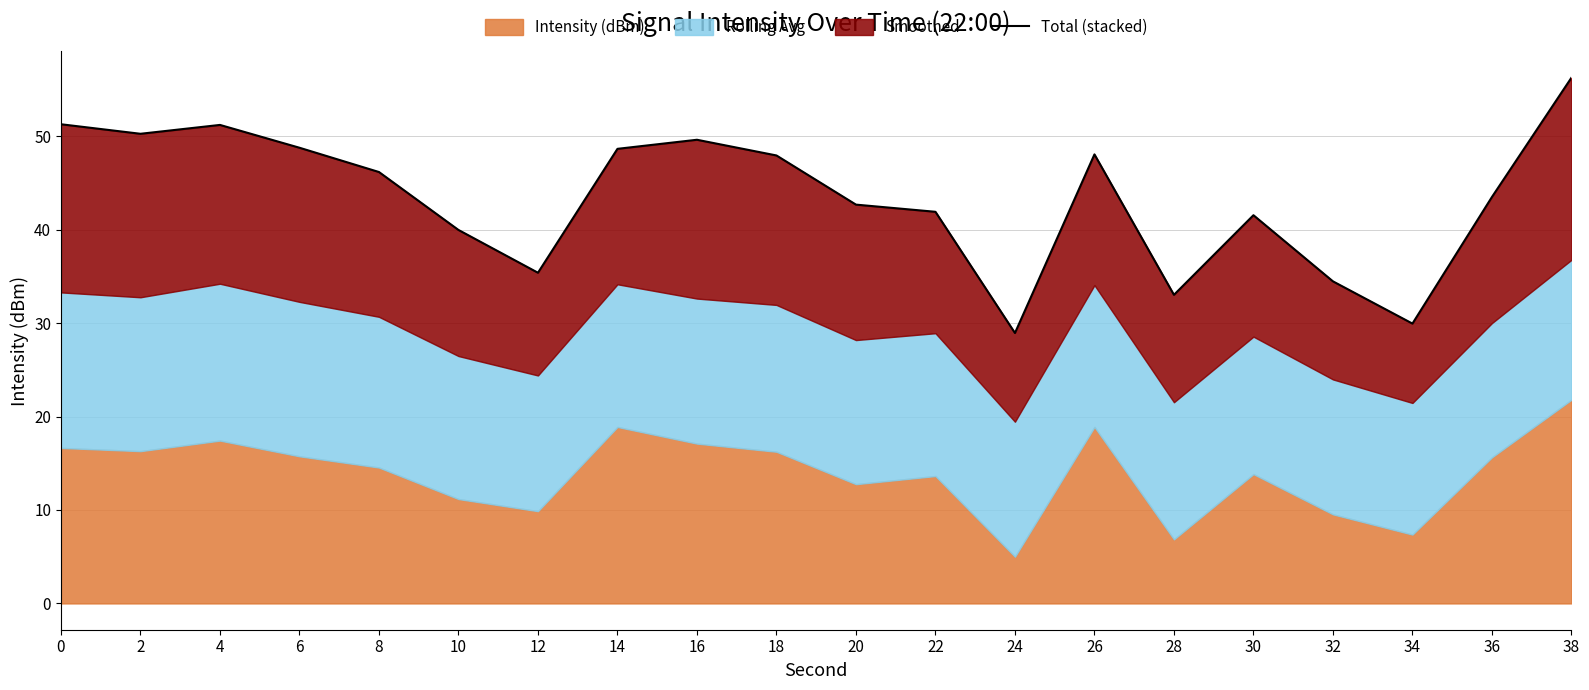

What is the maximum value shown in the chart?

56.3